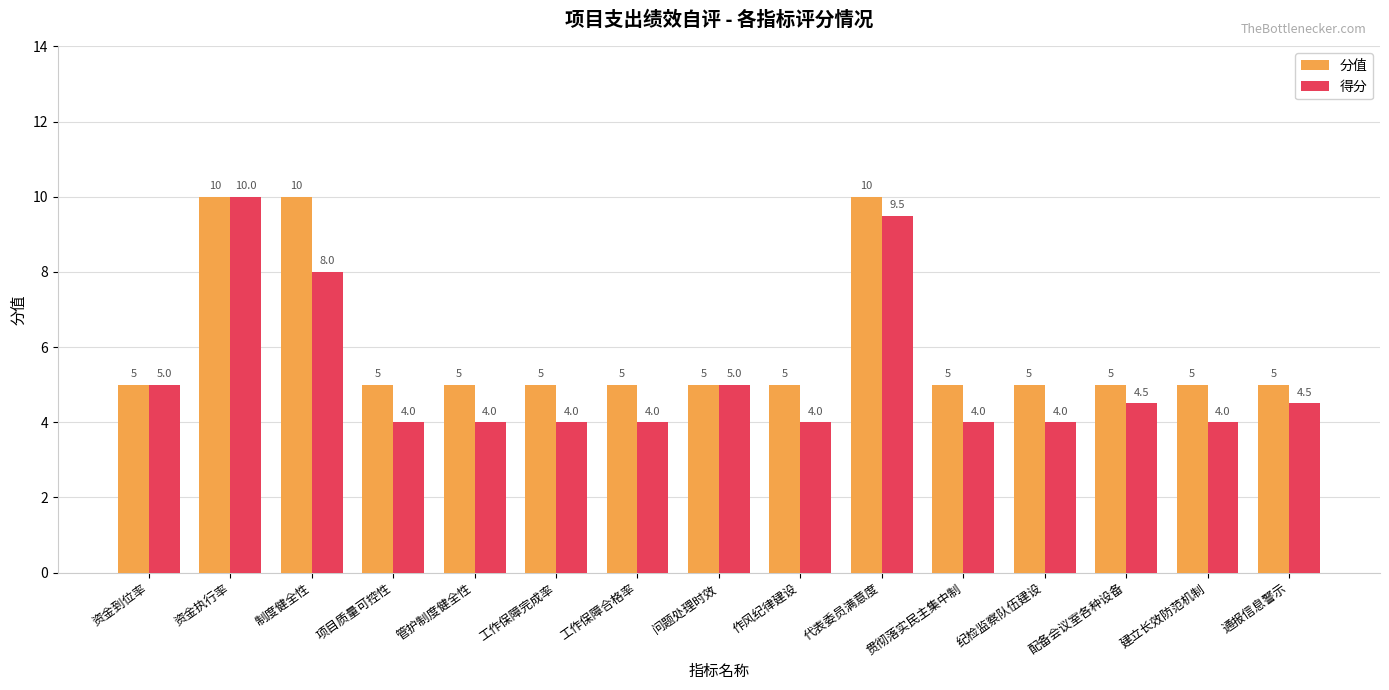

True or false: 分值 has a value of 1.9 at 资金到位率.

False